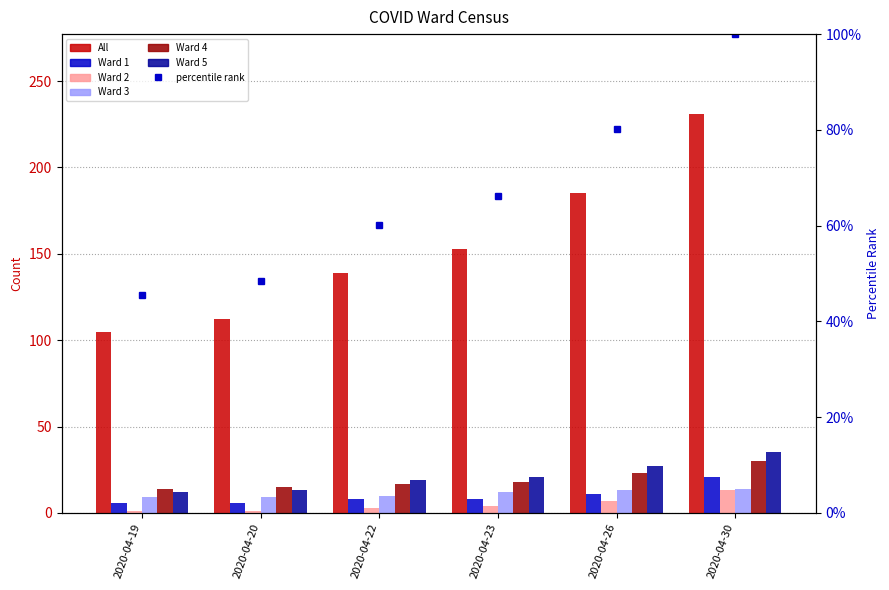

The value of Ward 4 at 2020-04-20 is 5. True or false?

False